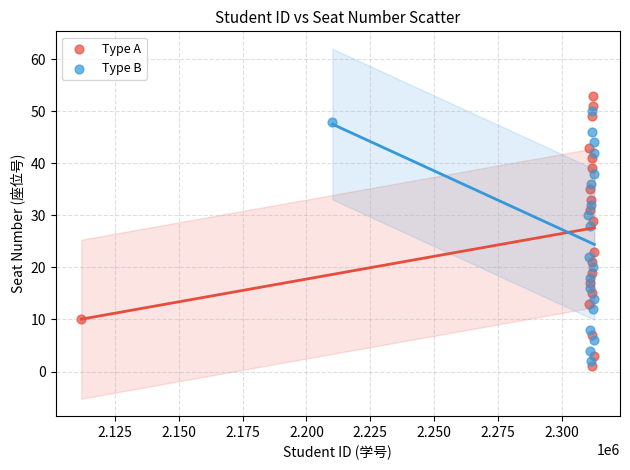

Which series contains the lowest Y value?

Type A